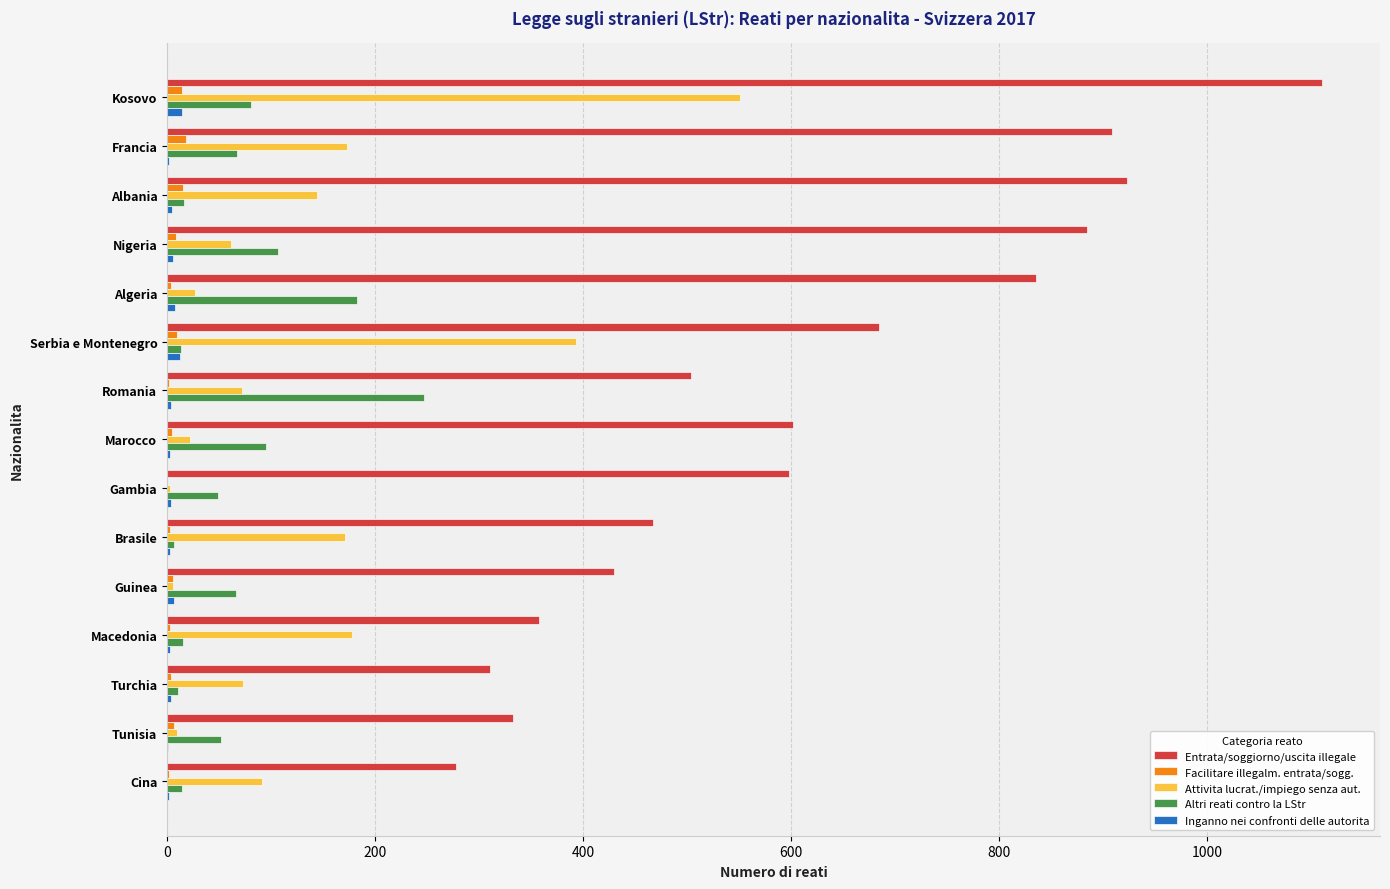

What is the sum of all Entrata/soggiorno/uscita illegale values?

9230